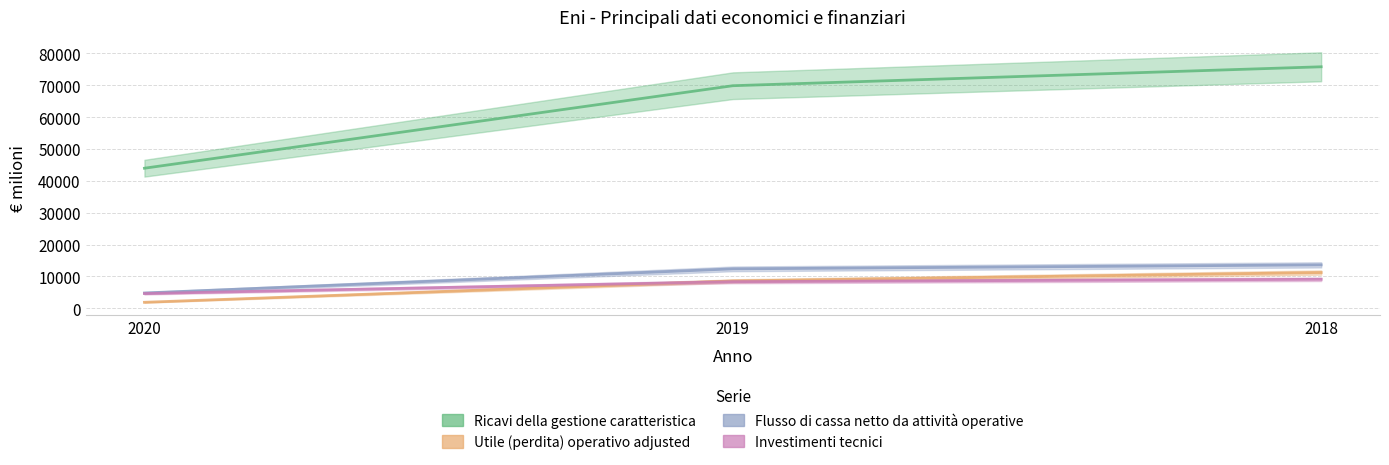

Is it true that Investimenti tecnici equals 8376 at 2019?

True